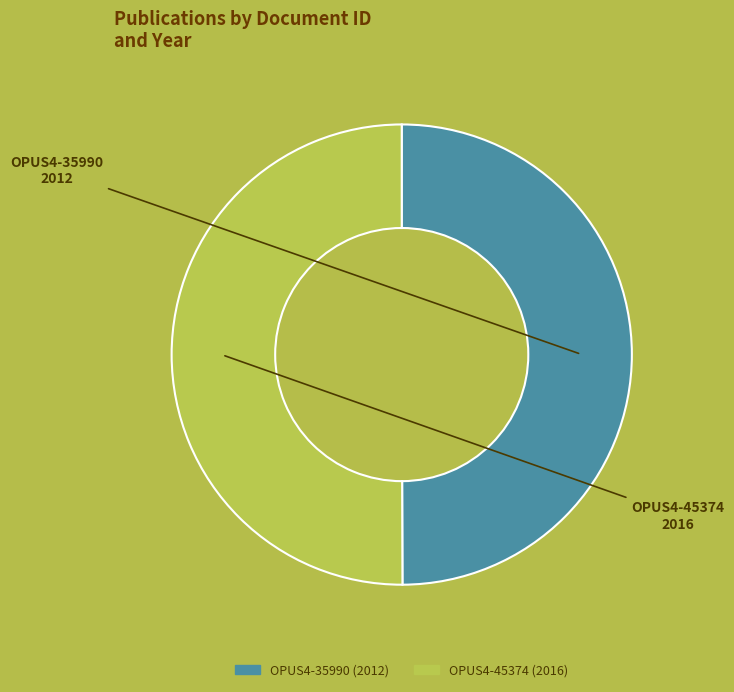

Is the sum of OPUS4-35990 and OPUS4-45374 greater than half?

Yes